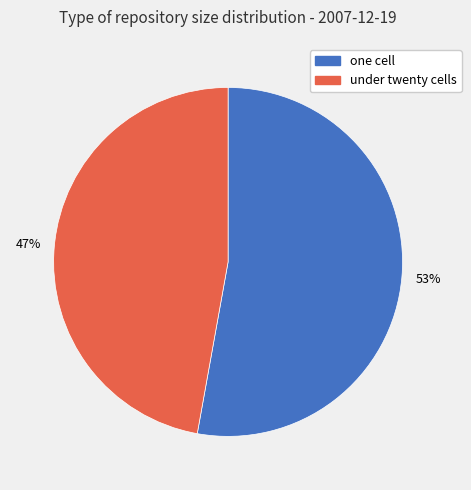

Is there a majority slice in this chart?

Yes